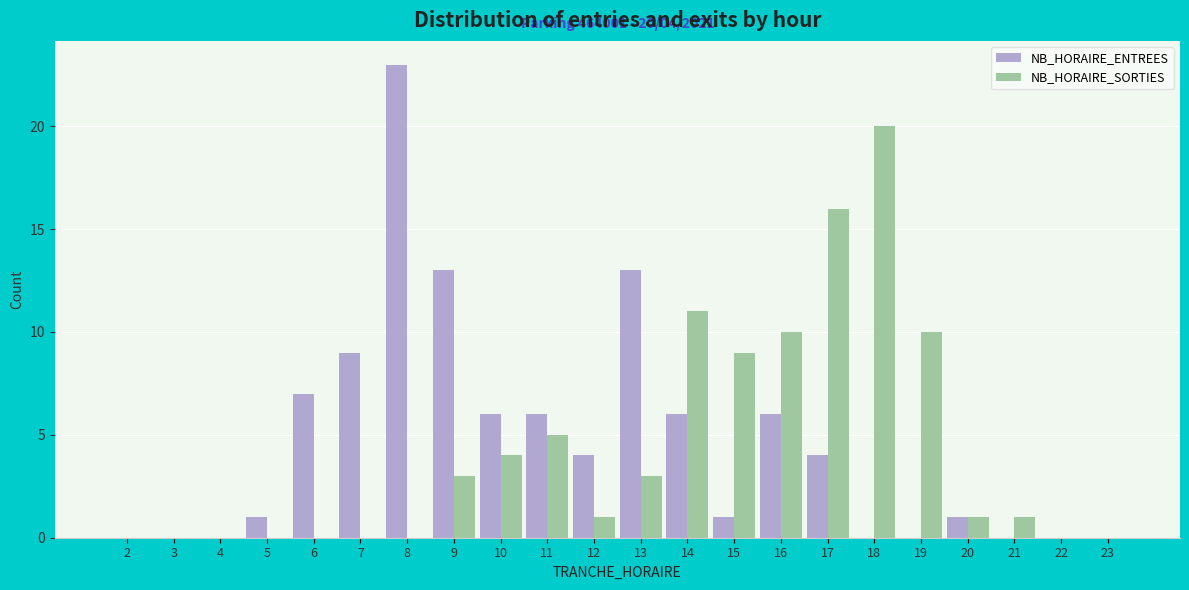

The NB_HORAIRE_ENTREES series shows 10 at 11. True or false?

False